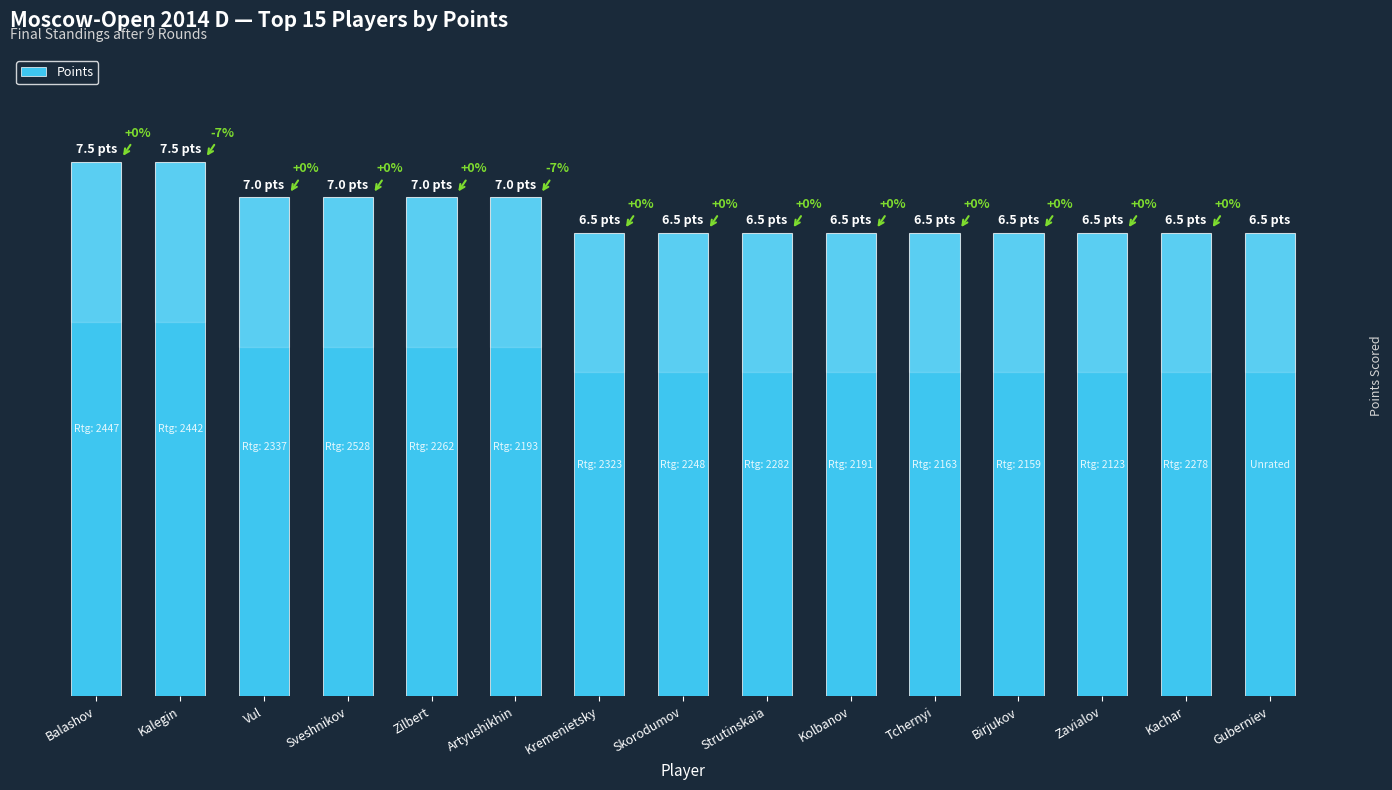

List the labels in order of value, smallest first.

Kremenietsky, Skorodumov, Strutinskaia, Kolbanov, Tchernyi, Birjukov, Zavialov, Kachar, Guberniev, Vul, Sveshnikov, Zilbert, Artyushikhin, Balashov, Kalegin